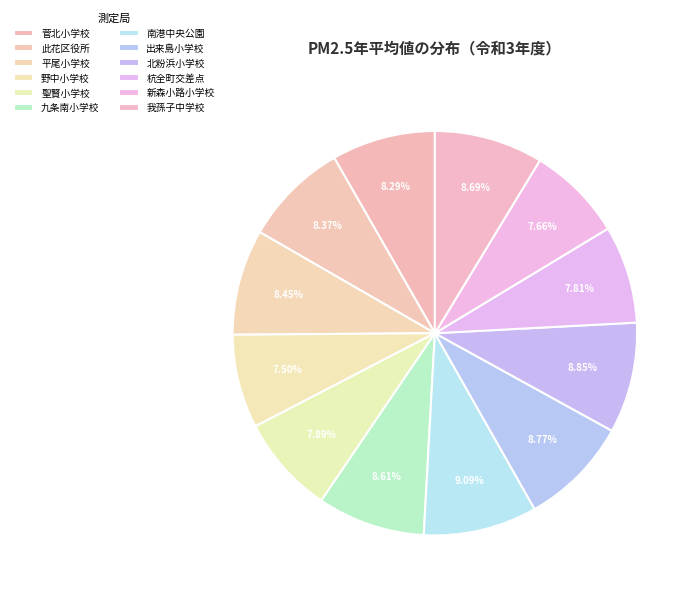

How many slices are in this pie chart?

12